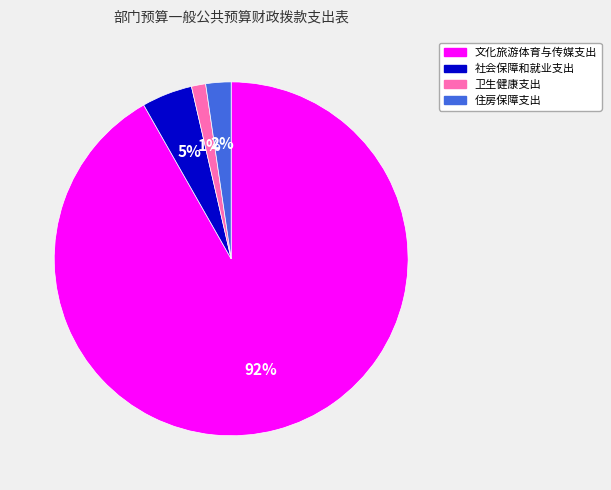

Count the number of slices in the pie.

4